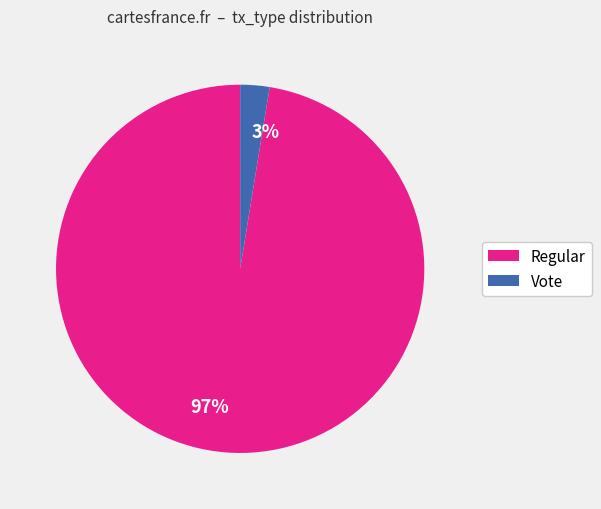

Does 3% account for over 50% of the chart?

No